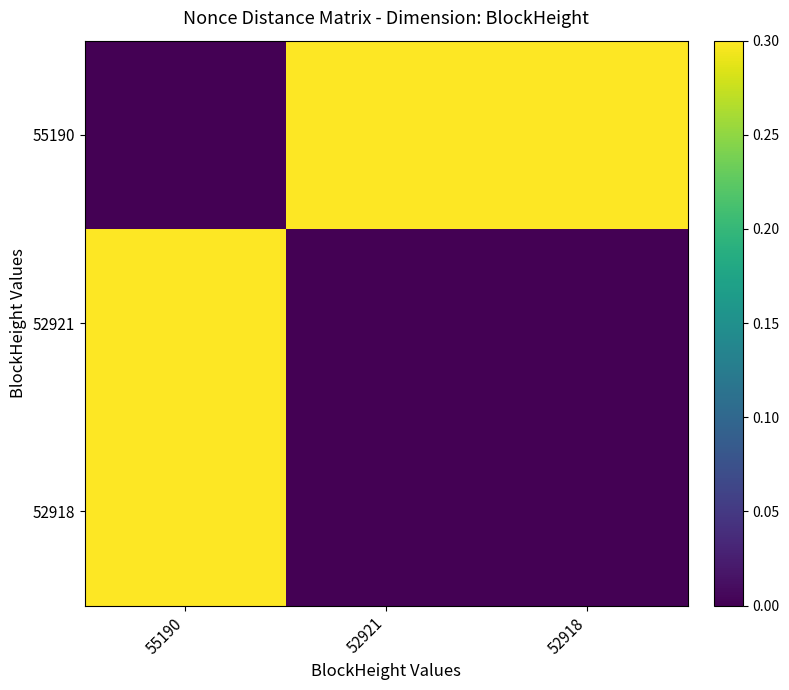

What is the spread (max minus min) of values at 52921?

0.3